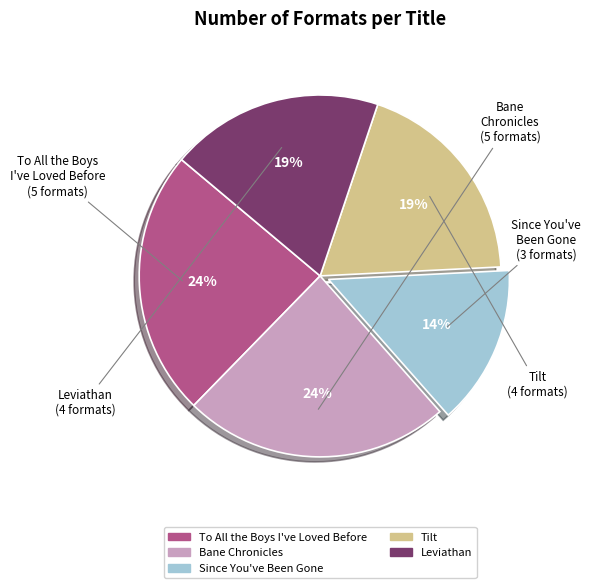

To the nearest percent, what is the difference between the largest and smallest slice percentages?

10%